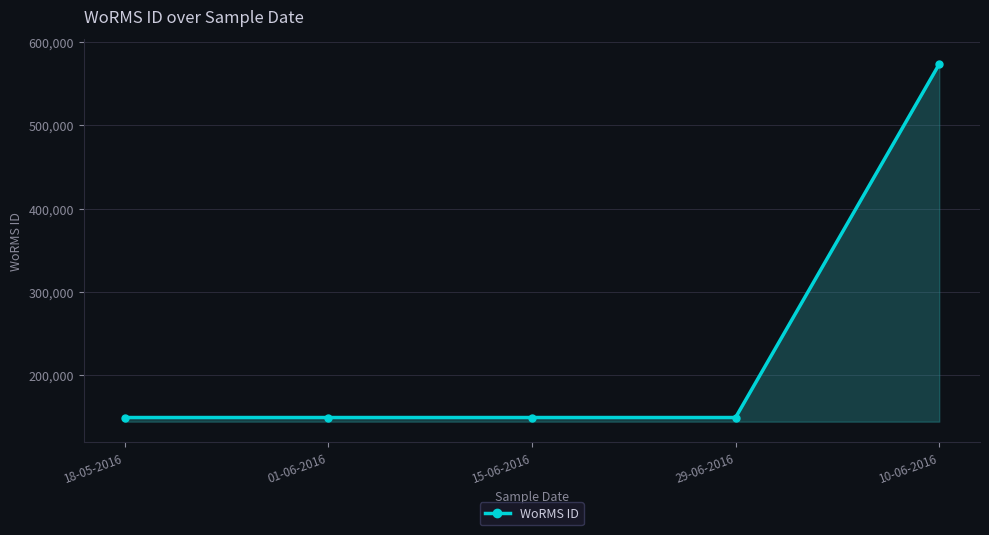

What position from the right is 29-06-2016?

2